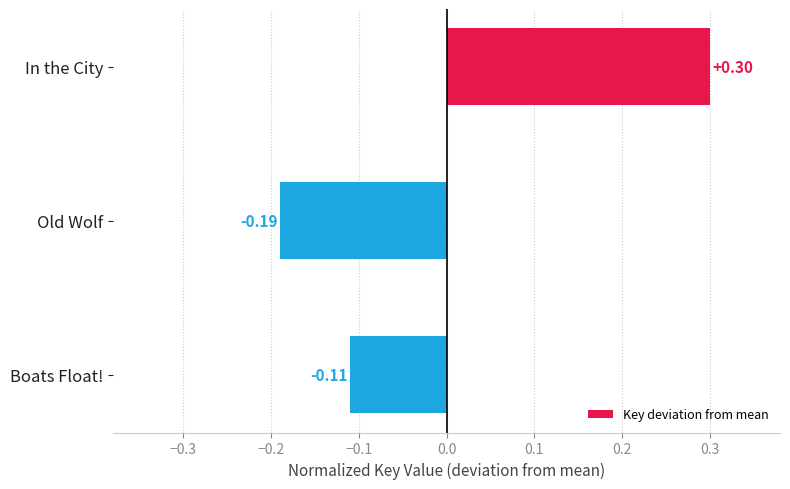

Between In the City and Old Wolf, which is larger?

In the City